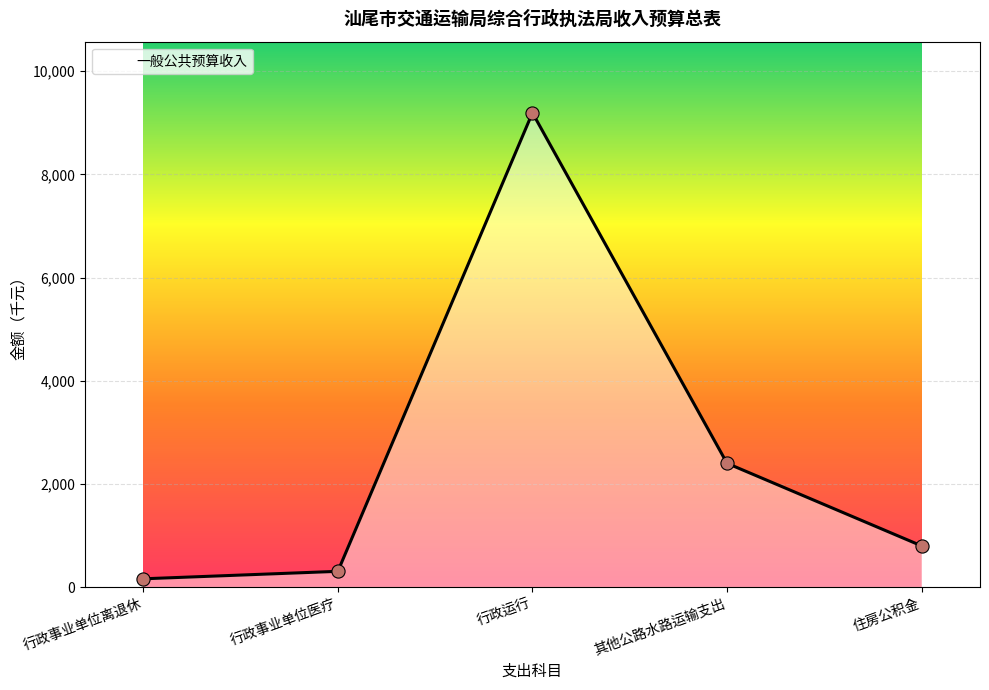

What is the change in value from 行政事业单位离退休 to 行政运行?

+9034